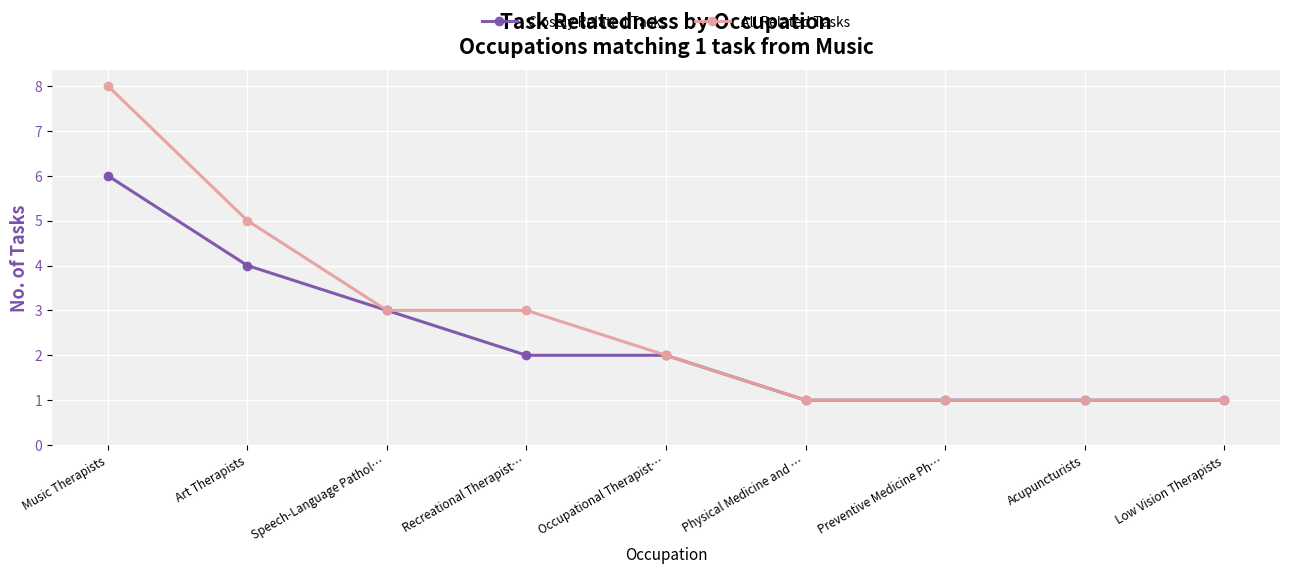

What are all the series names shown in the legend?

Closely Related Tasks, All Related Tasks